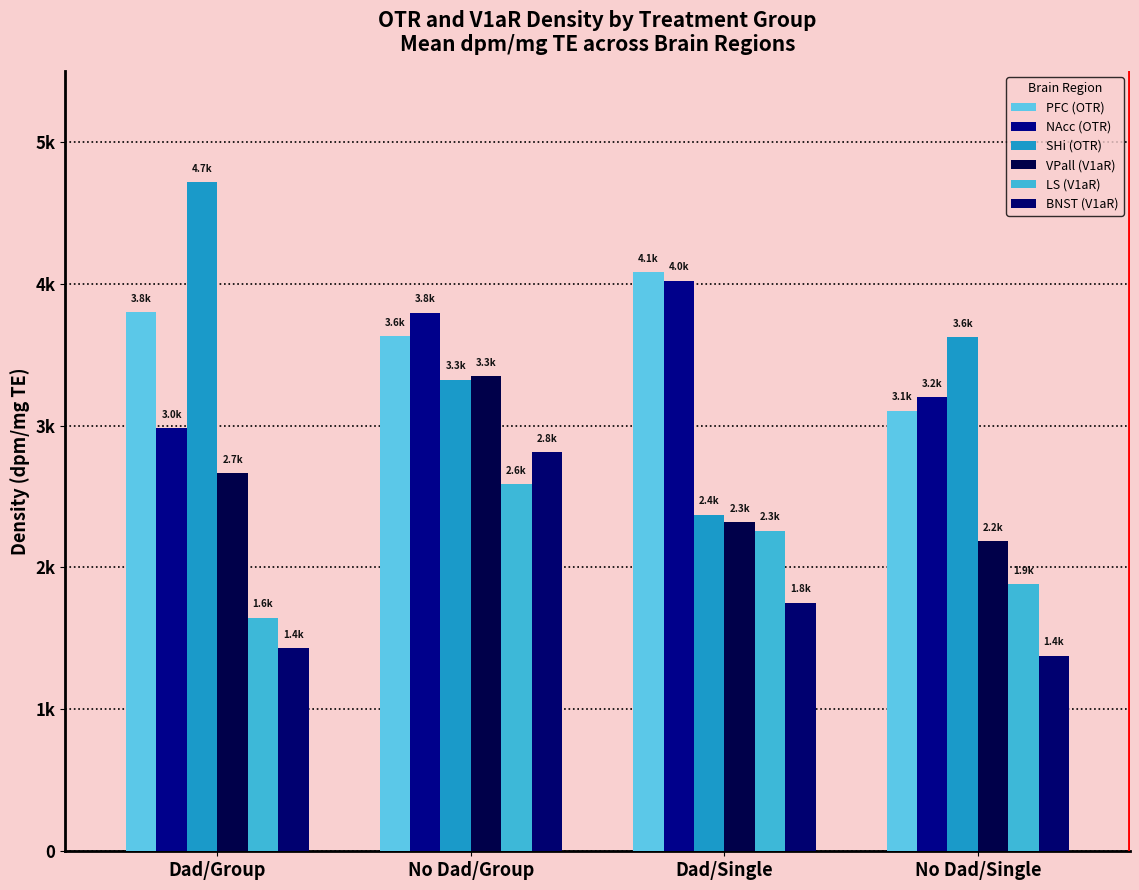

What is the label of the 2nd bar from the left?

No Dad/Group